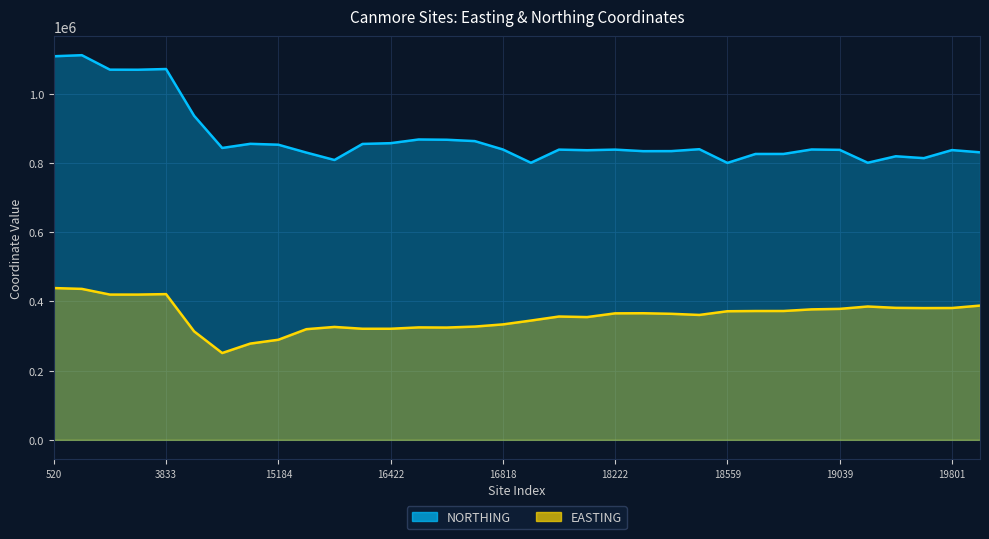

True or false: EASTING and NORTHING intersect in this chart.

False